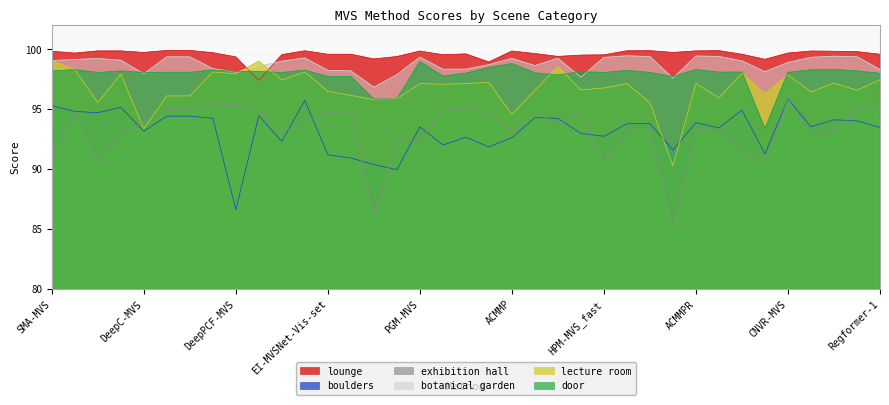

What is the average value of the door series?

97.9